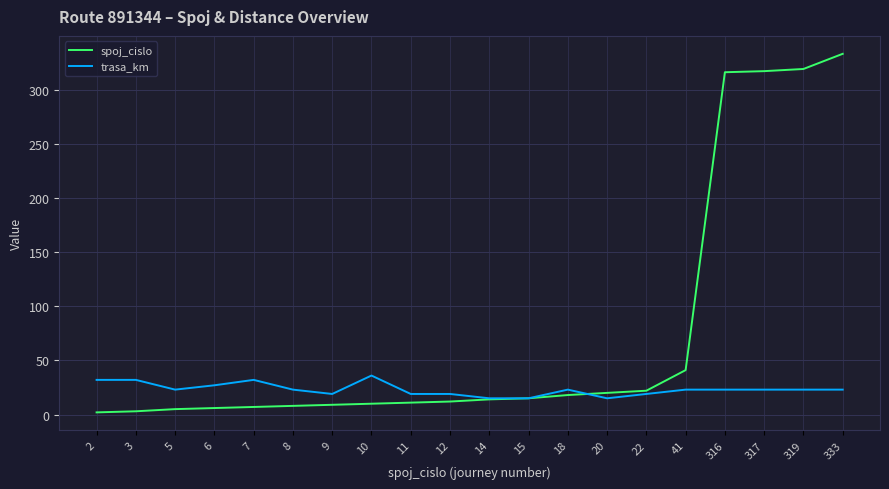

True or false: spoj_cislo has a value of 3 at 14.

False